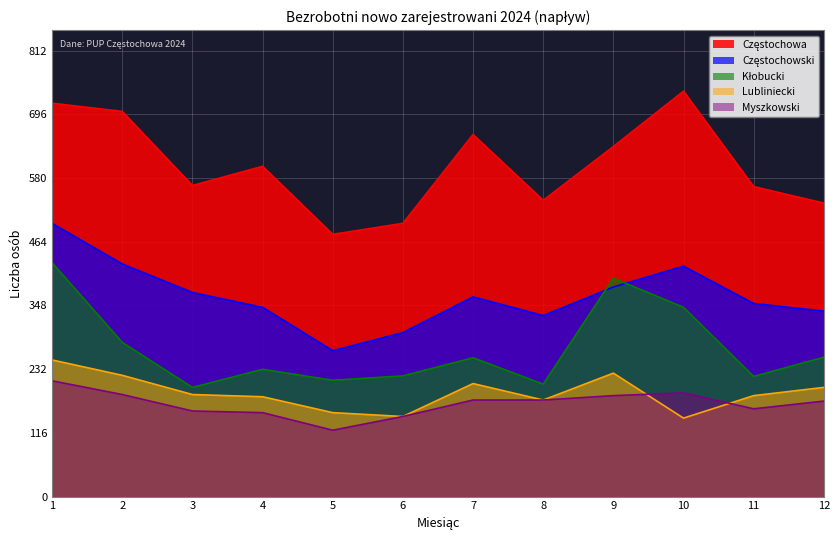

In Lubliniecki, how many points are higher than both neighbors (excluding endpoints)?

1